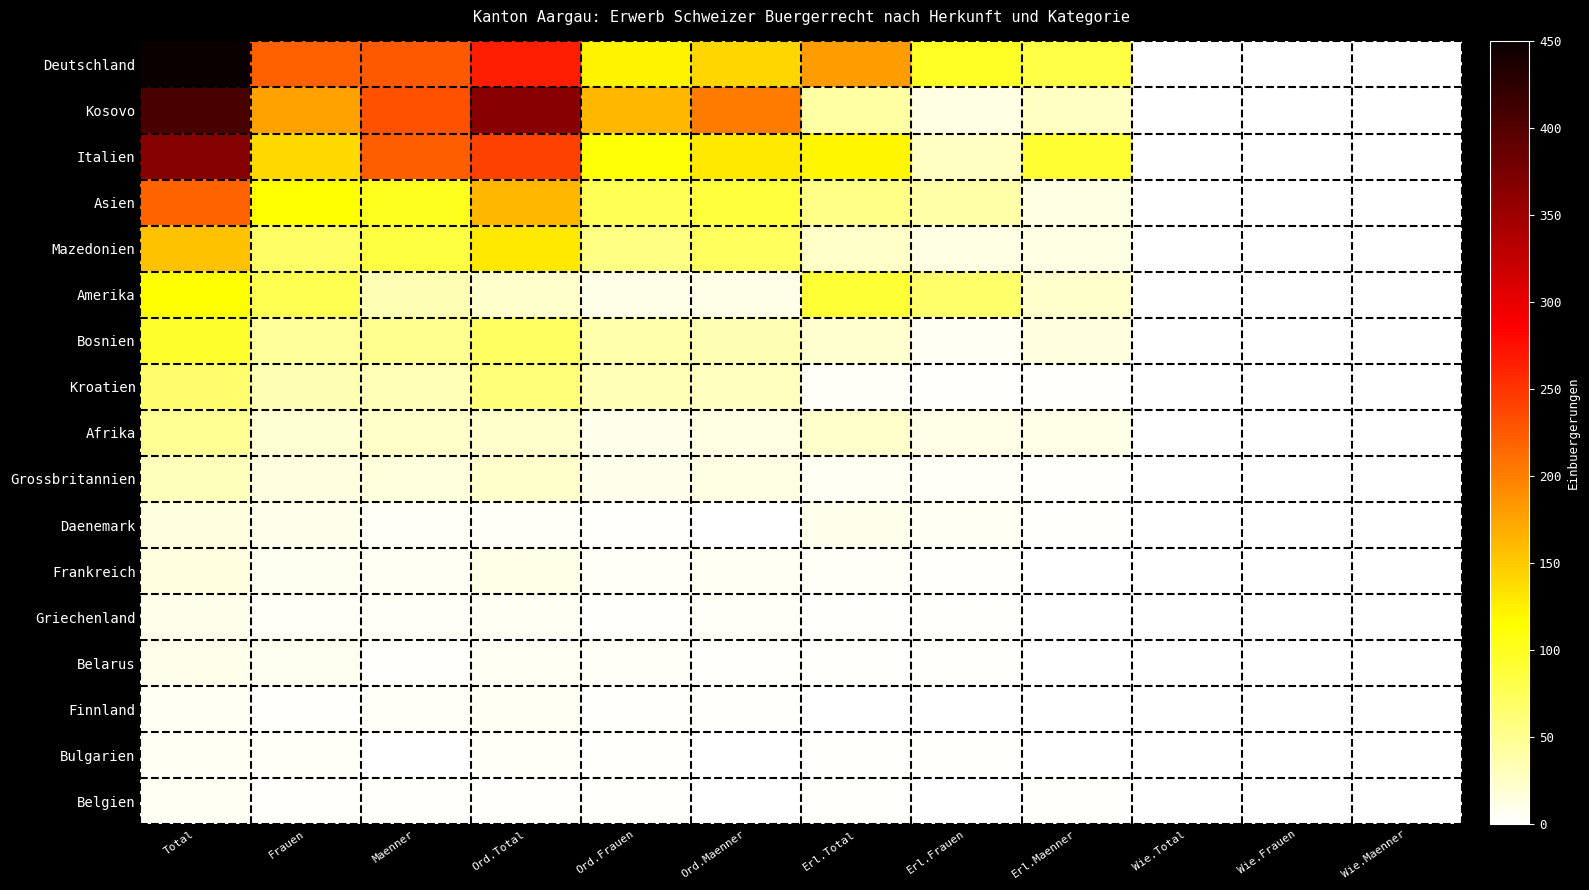

Which label corresponds to the smallest value in the chart?

Wie.Total